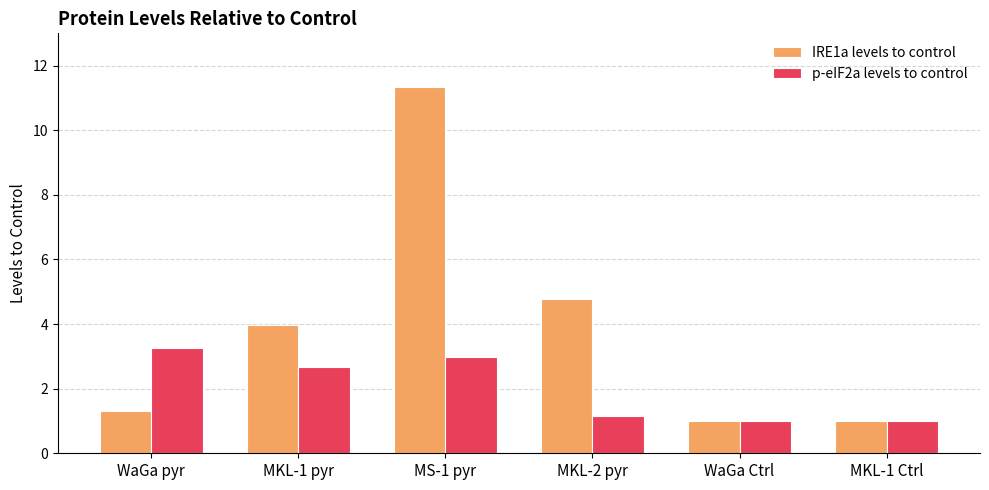

How many bars are there in total?

12